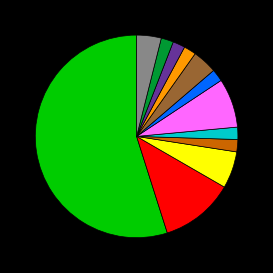

Does any single category account for the majority?

Yes